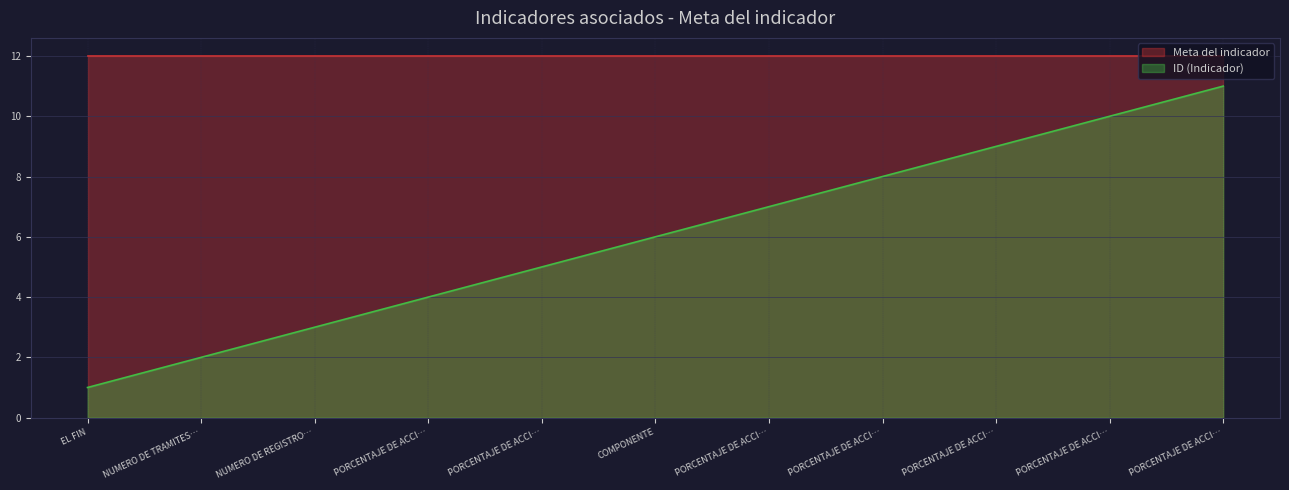

What is the change in value from NUMERO DE REGISTRO… to PORCENTAJE DE ACCI…?

+5